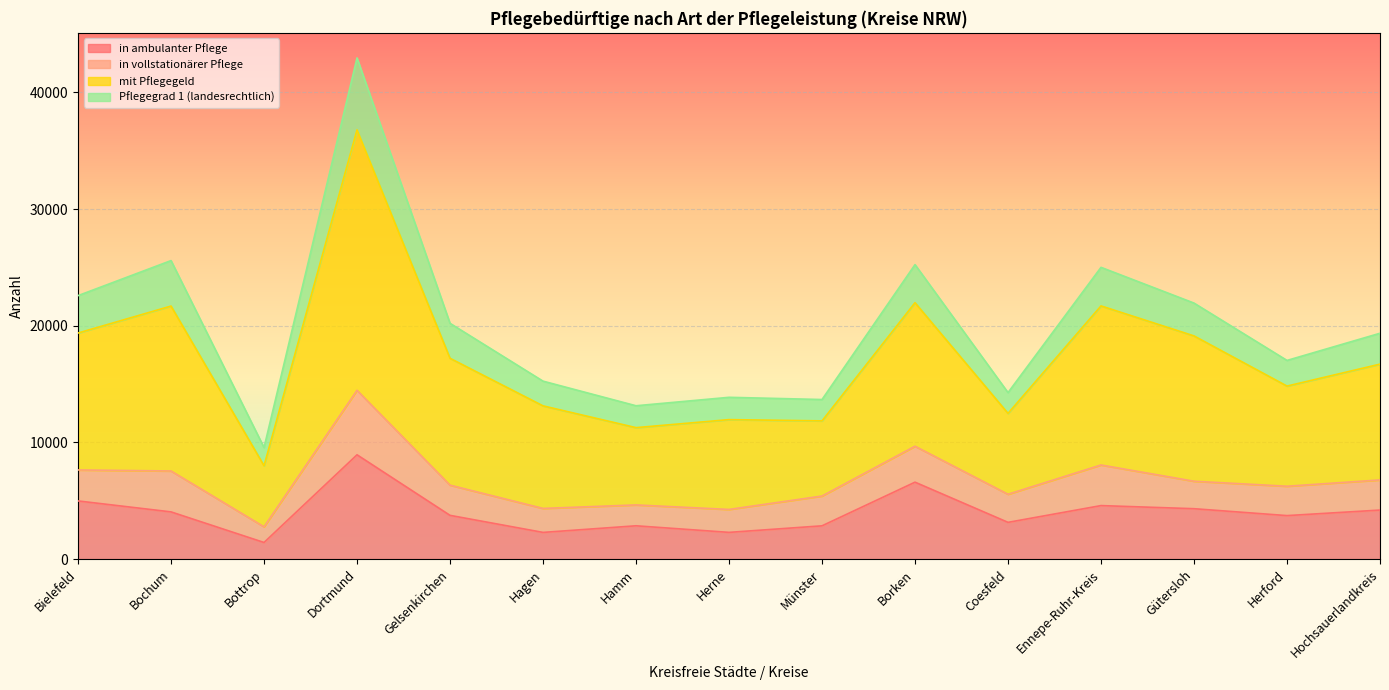

What is the highest value of the in ambulanter Pflege series?

8943